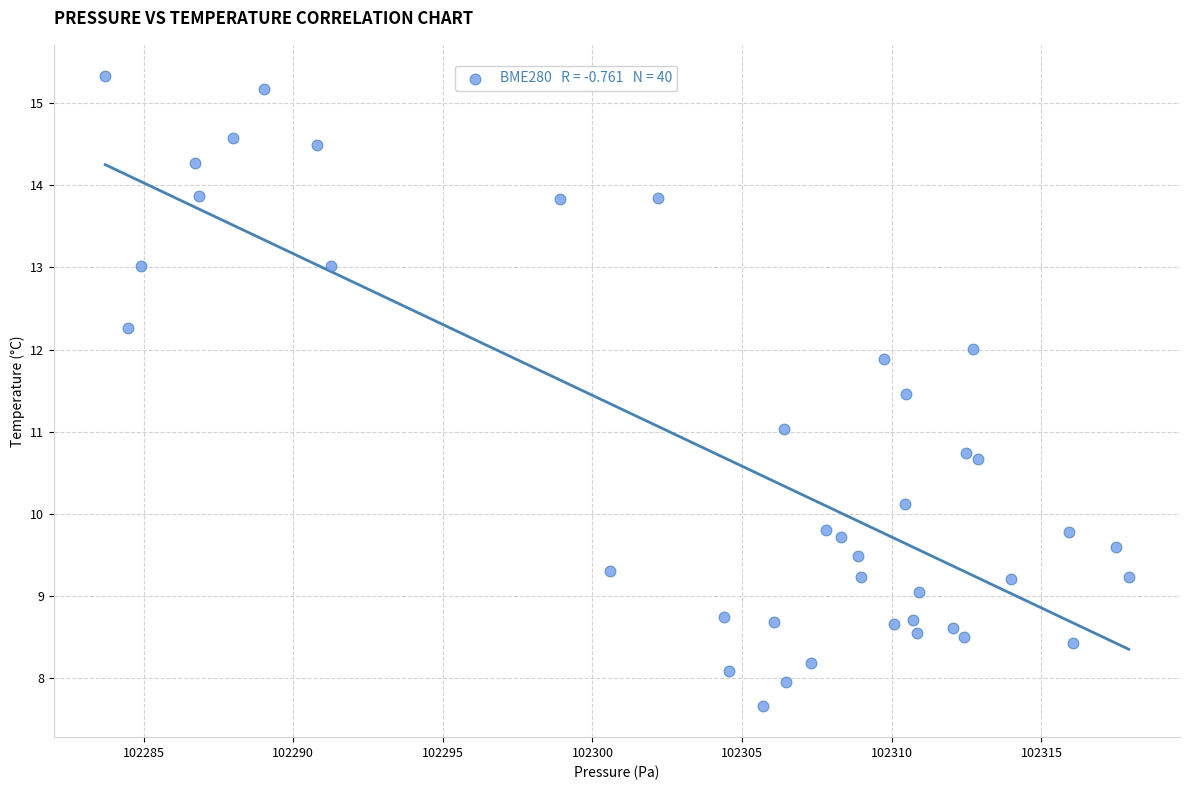

What is the range of X values (max minus min)?

34.2